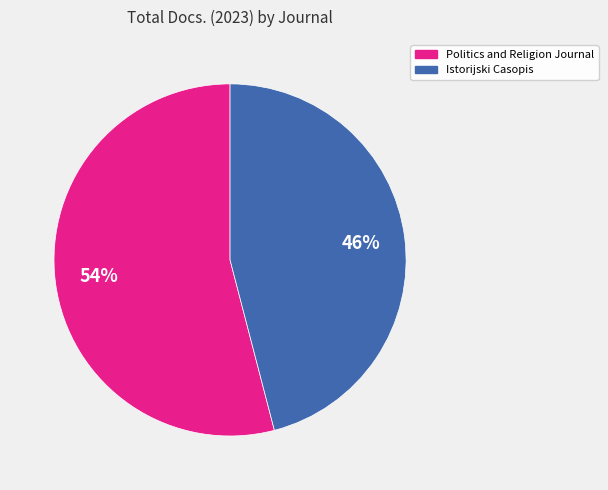

Is it true that Politics and Religion Journal is 45% of the pie?

False